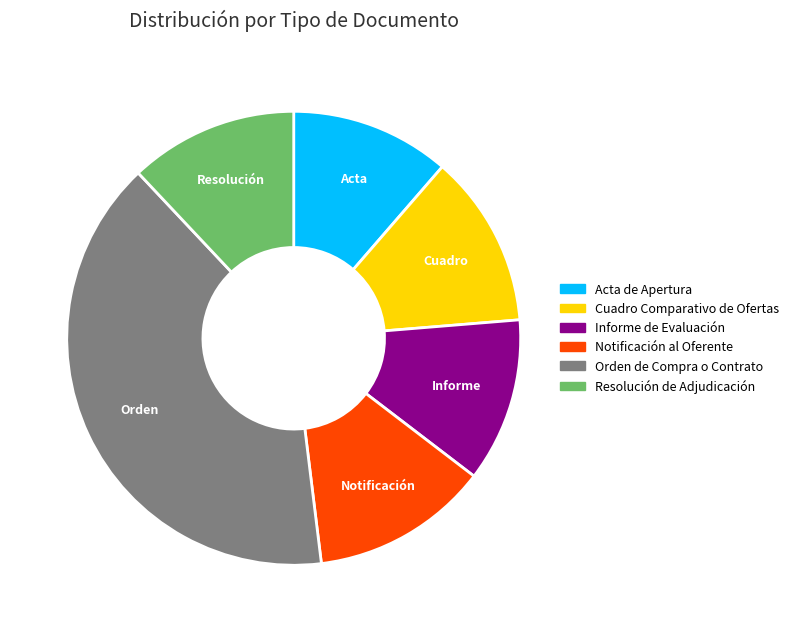

The Cuadro Comparativo de Ofertas slice represents 12% of the pie. True or false?

True